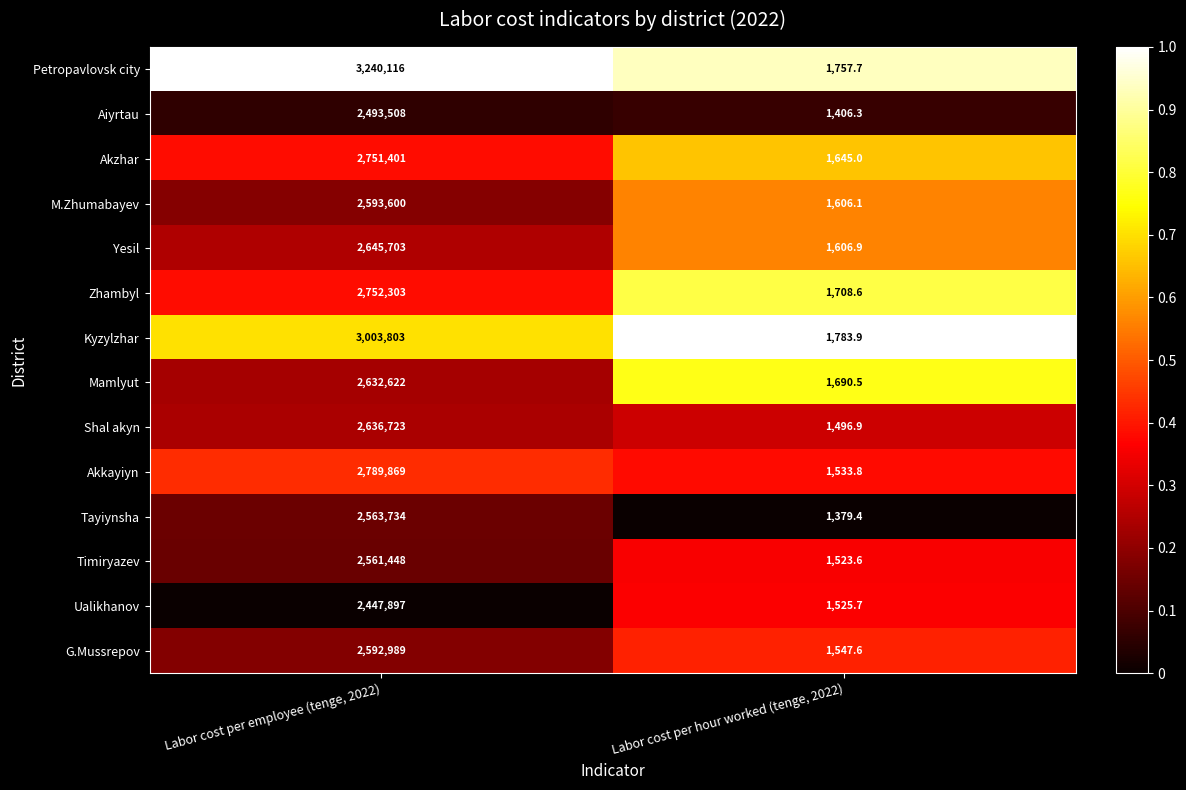

True or false: Shal akyn has a value of 750752.2 at Labor cost per employee (tenge, 2022).

False